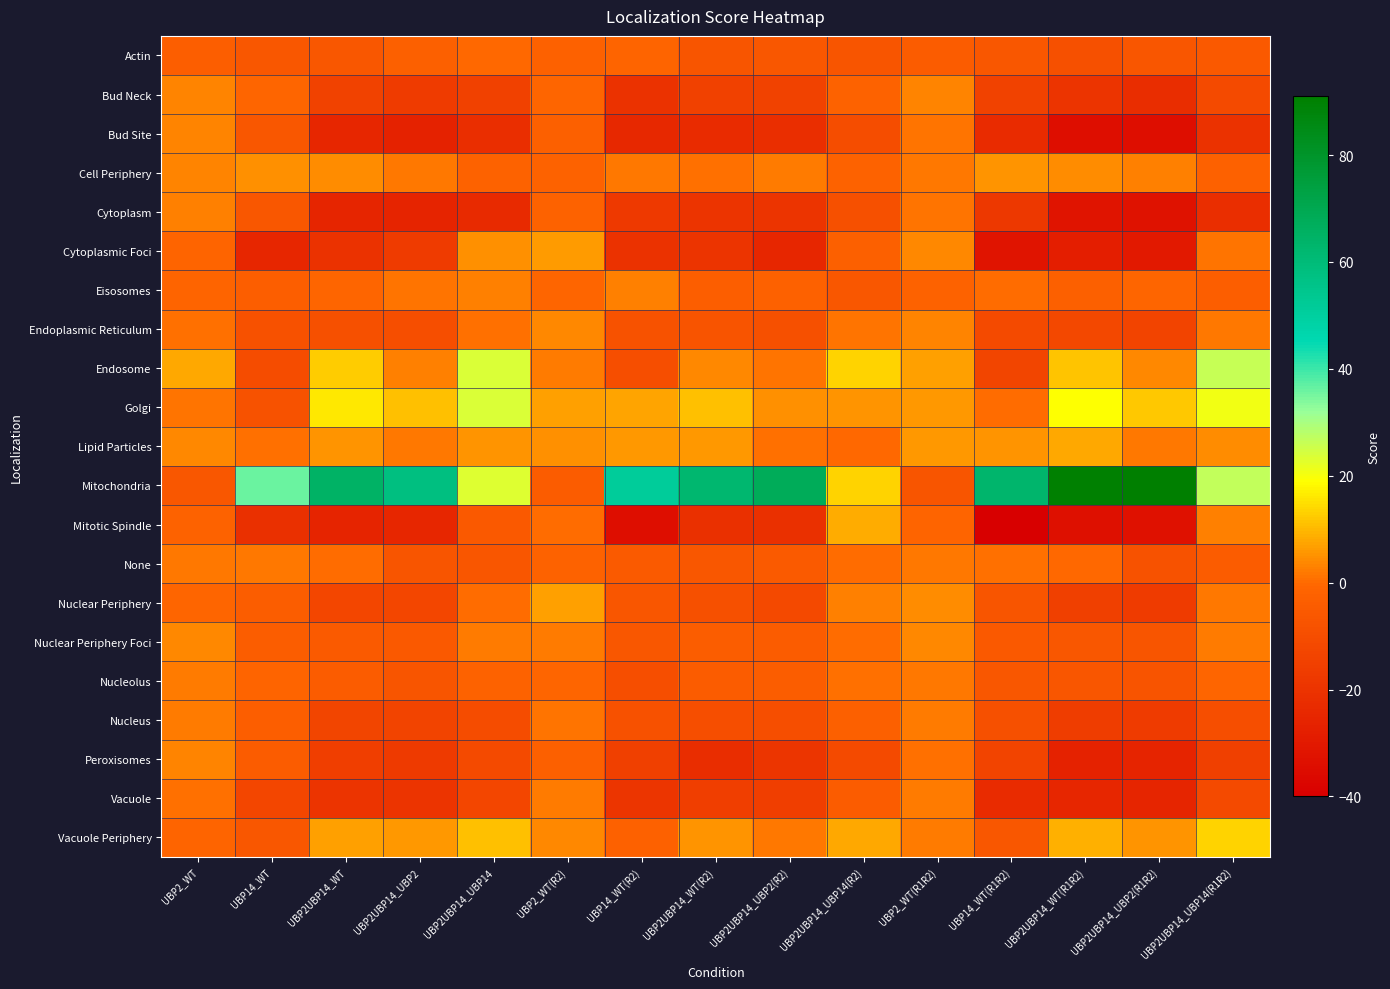

Reading left to right, list all the values displayed in this chart.

Actin: UBP2_WT=-3.4	UBP14_WT=-6.0	UBP2UBP14_WT=-5.8	UBP2UBP14_UBP2=-2.8	UBP2UBP14_UBP14=-0.3	UBP2_WT(R2)=-2.3	UBP14_WT(R2)=-1.3	UBP2UBP14_WT(R2)=-7.1	UBP2UBP14_UBP2(R2)=-6.1	UBP2UBP14_UBP14(R2)=-6.8	UBP2_WT(R1R2)=-4.3	UBP14_WT(R1R2)=-5.9	UBP2UBP14_WT(R1R2)=-9.1	UBP2UBP14_UBP2(R1R2)=-6.5	UBP2UBP14_UBP14(R1R2)=-5.6
Bud Neck: UBP2_WT=3.2	UBP14_WT=-0.7	UBP2UBP14_WT=-14.2	UBP2UBP14_UBP2=-16.9	UBP2UBP14_UBP14=-14.6	UBP2_WT(R2)=-0.9	UBP14_WT(R2)=-20.1	UBP2UBP14_WT(R2)=-14.5	UBP2UBP14_UBP2(R2)=-14.4	UBP2UBP14_UBP14(R2)=-1.6	UBP2_WT(R1R2)=3.3	UBP14_WT(R1R2)=-14.0	UBP2UBP14_WT(R1R2)=-19.8	UBP2UBP14_UBP2(R1R2)=-22.4	UBP2UBP14_UBP14(R1R2)=-11.0
Bud Site: UBP2_WT=3.4	UBP14_WT=-6.2	UBP2UBP14_WT=-24.8	UBP2UBP14_UBP2=-26.6	UBP2UBP14_UBP14=-21.8	UBP2_WT(R2)=-2.9	UBP14_WT(R2)=-24.4	UBP2UBP14_WT(R2)=-23.1	UBP2UBP14_UBP2(R2)=-22.0	UBP2UBP14_UBP14(R2)=-9.8	UBP2_WT(R1R2)=1.1	UBP14_WT(R1R2)=-22.7	UBP2UBP14_WT(R1R2)=-34.0	UBP2UBP14_UBP2(R1R2)=-34.4	UBP2UBP14_UBP14(R1R2)=-20.4
Cell Periphery: UBP2_WT=3.4	UBP14_WT=4.8	UBP2UBP14_WT=4.2	UBP2UBP14_UBP2=1.6	UBP2UBP14_UBP14=-1.7	UBP2_WT(R2)=-1.9	UBP14_WT(R2)=1.8	UBP2UBP14_WT(R2)=0.8	UBP2UBP14_UBP2(R2)=2.4	UBP2UBP14_UBP14(R2)=-1.9	UBP2_WT(R1R2)=1.6	UBP14_WT(R1R2)=5.2	UBP2UBP14_WT(R1R2)=4.2	UBP2UBP14_UBP2(R1R2)=2.6	UBP2UBP14_UBP14(R1R2)=-2.5
Cytoplasm: UBP2_WT=2.6	UBP14_WT=-6.1	UBP2UBP14_WT=-25.4	UBP2UBP14_UBP2=-25.9	UBP2UBP14_UBP14=-23.6	UBP2_WT(R2)=-2.0	UBP14_WT(R2)=-17.9	UBP2UBP14_WT(R2)=-20.0	UBP2UBP14_UBP2(R2)=-19.9	UBP2UBP14_UBP14(R2)=-9.1	UBP2_WT(R1R2)=1.3	UBP14_WT(R1R2)=-18.4	UBP2UBP14_WT(R1R2)=-32.2	UBP2UBP14_UBP2(R1R2)=-32.4	UBP2UBP14_UBP14(R1R2)=-21.6
Cytoplasmic Foci: UBP2_WT=-1.5	UBP14_WT=-24.7	UBP2UBP14_WT=-20.3	UBP2UBP14_UBP2=-16.5	UBP2UBP14_UBP14=4.8	UBP2_WT(R2)=6.4	UBP14_WT(R2)=-20.4	UBP2UBP14_WT(R2)=-19.6	UBP2UBP14_UBP2(R2)=-24.7	UBP2UBP14_UBP14(R2)=-2.9	UBP2_WT(R1R2)=3.6	UBP14_WT(R1R2)=-32.2	UBP2UBP14_WT(R1R2)=-27.9	UBP2UBP14_UBP2(R1R2)=-29.8	UBP2UBP14_UBP14(R1R2)=1.3
Eisosomes: UBP2_WT=-1.4	UBP14_WT=-3.4	UBP2UBP14_WT=-0.6	UBP2UBP14_UBP2=1.0	UBP2UBP14_UBP14=2.9	UBP2_WT(R2)=-1.1	UBP14_WT(R2)=2.6	UBP2UBP14_WT(R2)=-3.6	UBP2UBP14_UBP2(R2)=-2.5	UBP2UBP14_UBP14(R2)=-6.0	UBP2_WT(R1R2)=-1.8	UBP14_WT(R1R2)=-0.0	UBP2UBP14_WT(R1R2)=-3.1	UBP2UBP14_UBP2(R1R2)=-0.9	UBP2UBP14_UBP14(R1R2)=-3.2
Endoplasmic Reticulum: UBP2_WT=0.6	UBP14_WT=-8.3	UBP2UBP14_WT=-9.1	UBP2UBP14_UBP2=-9.6	UBP2UBP14_UBP14=0.8	UBP2_WT(R2)=3.9	UBP14_WT(R2)=-8.2	UBP2UBP14_WT(R2)=-7.7	UBP2UBP14_UBP2(R2)=-9.1	UBP2UBP14_UBP14(R2)=1.3	UBP2_WT(R1R2)=3.5	UBP14_WT(R1R2)=-11.1	UBP2UBP14_WT(R1R2)=-11.9	UBP2UBP14_UBP2(R1R2)=-13.8	UBP2UBP14_UBP14(R1R2)=1.5
Endosome: UBP2_WT=7.8	UBP14_WT=-10.6	UBP2UBP14_WT=12.2	UBP2UBP14_UBP2=3.0	UBP2UBP14_UBP14=23.5	UBP2_WT(R2)=2.2	UBP14_WT(R2)=-9.4	UBP2UBP14_WT(R2)=3.5	UBP2UBP14_UBP2(R2)=1.2	UBP2UBP14_UBP14(R2)=13.5	UBP2_WT(R1R2)=6.8	UBP14_WT(R1R2)=-13.2	UBP2UBP14_WT(R1R2)=11.5	UBP2UBP14_UBP2(R1R2)=4.0	UBP2UBP14_UBP14(R1R2)=26.5
Golgi: UBP2_WT=1.2	UBP14_WT=-8.1	UBP2UBP14_WT=16.0	UBP2UBP14_UBP2=10.8	UBP2UBP14_UBP14=23.8	UBP2_WT(R2)=6.8	UBP14_WT(R2)=7.1	UBP2UBP14_WT(R2)=11.2	UBP2UBP14_UBP2(R2)=4.6	UBP2UBP14_UBP14(R2)=5.5	UBP2_WT(R1R2)=5.7	UBP14_WT(R1R2)=0.3	UBP2UBP14_WT(R1R2)=19.2	UBP2UBP14_UBP2(R1R2)=12.1	UBP2UBP14_UBP14(R1R2)=20.9
Lipid Particles: UBP2_WT=3.7	UBP14_WT=0.6	UBP2UBP14_WT=5.2	UBP2UBP14_UBP2=1.7	UBP2UBP14_UBP14=5.3	UBP2_WT(R2)=4.7	UBP14_WT(R2)=5.8	UBP2UBP14_WT(R2)=5.7	UBP2UBP14_UBP2(R2)=0.7	UBP2UBP14_UBP14(R2)=-0.3	UBP2_WT(R1R2)=5.7	UBP14_WT(R1R2)=5.3	UBP2UBP14_WT(R1R2)=7.7	UBP2UBP14_UBP2(R1R2)=1.6	UBP2UBP14_UBP14(R1R2)=4.3
Mitochondria: UBP2_WT=-5.7	UBP14_WT=35.9	UBP2UBP14_WT=64.9	UBP2UBP14_UBP2=57.9	UBP2UBP14_UBP14=23.4	UBP2_WT(R2)=-4.3	UBP14_WT(R2)=51.3	UBP2UBP14_WT(R2)=62.2	UBP2UBP14_UBP2(R2)=67.9	UBP2UBP14_UBP14(R2)=13.5	UBP2_WT(R1R2)=-7.2	UBP14_WT(R1R2)=63.1	UBP2UBP14_WT(R1R2)=90.3	UBP2UBP14_UBP2(R1R2)=91.1	UBP2UBP14_UBP14(R1R2)=26.7
Mitotic Spindle: UBP2_WT=-1.9	UBP14_WT=-21.4	UBP2UBP14_WT=-26.0	UBP2UBP14_UBP2=-24.9	UBP2UBP14_UBP14=-5.2	UBP2_WT(R2)=0.1	UBP14_WT(R2)=-34.0	UBP2UBP14_WT(R2)=-21.6	UBP2UBP14_UBP2(R2)=-21.6	UBP2UBP14_UBP14(R2)=8.4	UBP2_WT(R1R2)=-1.2	UBP14_WT(R1R2)=-39.8	UBP2UBP14_WT(R1R2)=-33.5	UBP2UBP14_UBP2(R1R2)=-33.1	UBP2UBP14_UBP14(R1R2)=2.5
None: UBP2_WT=1.9	UBP14_WT=1.8	UBP2UBP14_WT=0.2	UBP2UBP14_UBP2=-7.0	UBP2UBP14_UBP14=-6.2	UBP2_WT(R2)=-1.7	UBP14_WT(R2)=-4.8	UBP2UBP14_WT(R2)=-6.1	UBP2UBP14_UBP2(R2)=-5.0	UBP2UBP14_UBP14(R2)=0.4	UBP2_WT(R1R2)=1.9	UBP14_WT(R1R2)=0.9	UBP2UBP14_WT(R1R2)=-0.5	UBP2UBP14_UBP2(R1R2)=-8.2	UBP2UBP14_UBP14(R1R2)=-4.2
Nuclear Periphery: UBP2_WT=-0.8	UBP14_WT=-3.9	UBP2UBP14_WT=-12.6	UBP2UBP14_UBP2=-12.5	UBP2UBP14_UBP14=0.4	UBP2_WT(R2)=6.6	UBP14_WT(R2)=-6.3	UBP2UBP14_WT(R2)=-8.8	UBP2UBP14_UBP2(R2)=-11.6	UBP2UBP14_UBP14(R2)=2.7	UBP2_WT(R1R2)=4.3	UBP14_WT(R1R2)=-7.0	UBP2UBP14_WT(R1R2)=-15.2	UBP2UBP14_UBP2(R1R2)=-16.9	UBP2UBP14_UBP14(R1R2)=1.5
Nuclear Periphery Foci: UBP2_WT=3.7	UBP14_WT=-3.7	UBP2UBP14_WT=-4.7	UBP2UBP14_UBP2=-5.7	UBP2UBP14_UBP14=2.2	UBP2_WT(R2)=2.2	UBP14_WT(R2)=-5.9	UBP2UBP14_WT(R2)=-3.8	UBP2UBP14_UBP2(R2)=-4.5	UBP2UBP14_UBP14(R2)=0.4	UBP2_WT(R1R2)=4.0	UBP14_WT(R1R2)=-5.7	UBP2UBP14_WT(R1R2)=-6.0	UBP2UBP14_UBP2(R1R2)=-7.2	UBP2UBP14_UBP14(R1R2)=2.1
Nucleolus: UBP2_WT=2.3	UBP14_WT=-1.5	UBP2UBP14_WT=-4.5	UBP2UBP14_UBP2=-6.8	UBP2UBP14_UBP14=-1.9	UBP2_WT(R2)=-0.8	UBP14_WT(R2)=-9.4	UBP2UBP14_WT(R2)=-4.4	UBP2UBP14_UBP2(R2)=-4.1	UBP2UBP14_UBP14(R2)=0.4	UBP2_WT(R1R2)=1.5	UBP14_WT(R1R2)=-6.1	UBP2UBP14_WT(R1R2)=-6.4	UBP2UBP14_UBP2(R1R2)=-7.5	UBP2UBP14_UBP14(R1R2)=-1.1
Nucleus: UBP2_WT=2.2	UBP14_WT=-3.3	UBP2UBP14_WT=-13.1	UBP2UBP14_UBP2=-13.4	UBP2UBP14_UBP14=-10.8	UBP2_WT(R2)=1.0	UBP14_WT(R2)=-8.7	UBP2UBP14_WT(R2)=-9.6	UBP2UBP14_UBP2(R2)=-9.7	UBP2UBP14_UBP14(R2)=-3.0	UBP2_WT(R1R2)=2.4	UBP14_WT(R1R2)=-9.1	UBP2UBP14_WT(R1R2)=-16.1	UBP2UBP14_UBP2(R1R2)=-16.5	UBP2UBP14_UBP14(R1R2)=-9.7
Peroxisomes: UBP2_WT=3.4	UBP14_WT=-4.2	UBP2UBP14_WT=-15.5	UBP2UBP14_UBP2=-17.3	UBP2UBP14_UBP14=-11.3	UBP2_WT(R2)=-2.9	UBP14_WT(R2)=-15.3	UBP2UBP14_WT(R2)=-22.3	UBP2UBP14_UBP2(R2)=-19.4	UBP2UBP14_UBP14(R2)=-11.2	UBP2_WT(R1R2)=0.5	UBP14_WT(R1R2)=-13.8	UBP2UBP14_WT(R1R2)=-26.6	UBP2UBP14_UBP2(R1R2)=-25.7	UBP2UBP14_UBP14(R1R2)=-15.1
Vacuole: UBP2_WT=0.5	UBP14_WT=-12.8	UBP2UBP14_WT=-19.8	UBP2UBP14_UBP2=-19.8	UBP2UBP14_UBP14=-12.5	UBP2_WT(R2)=2.3	UBP14_WT(R2)=-19.3	UBP2UBP14_WT(R2)=-15.5	UBP2UBP14_UBP2(R2)=-15.9	UBP2UBP14_UBP14(R2)=-4.3	UBP2_WT(R1R2)=2.4	UBP14_WT(R1R2)=-22.9	UBP2UBP14_WT(R1R2)=-25.1	UBP2UBP14_UBP2(R1R2)=-25.6	UBP2UBP14_UBP14(R1R2)=-11.2
Vacuole Periphery: UBP2_WT=-1.3	UBP14_WT=-6.0	UBP2UBP14_WT=6.8	UBP2UBP14_UBP2=5.7	UBP2UBP14_UBP14=11.0	UBP2_WT(R2)=3.9	UBP14_WT(R2)=-2.4	UBP2UBP14_WT(R2)=5.5	UBP2UBP14_UBP2(R2)=1.8	UBP2UBP14_UBP14(R2)=8.0	UBP2_WT(R1R2)=2.2	UBP14_WT(R1R2)=-5.8	UBP2UBP14_WT(R1R2)=8.7	UBP2UBP14_UBP2(R1R2)=5.5	UBP2UBP14_UBP14(R1R2)=13.6